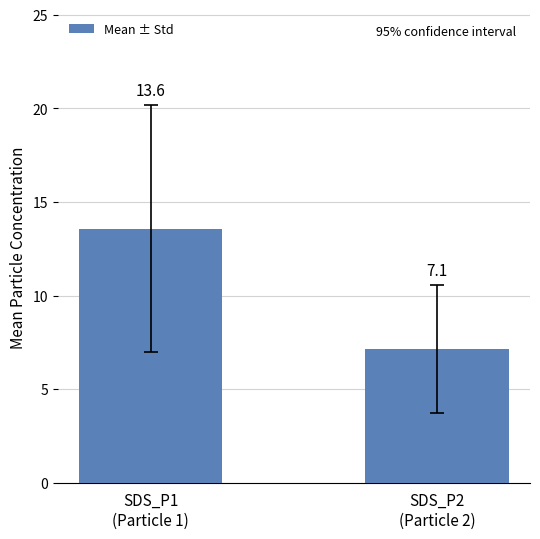

Rank the categories by value from highest to lowest.

SDS_P1
(Particle 1), SDS_P2
(Particle 2)